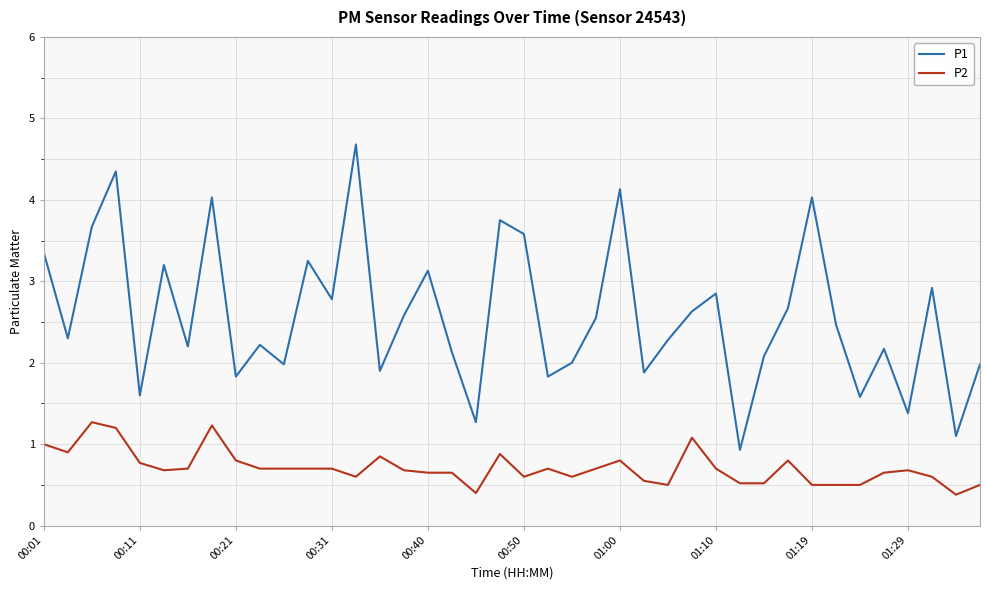

Which series has the largest total across all categories?

P1